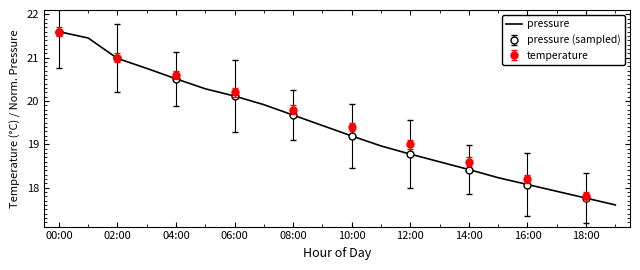

True or false: pressure has a value of 4.0 at 16:00.

False